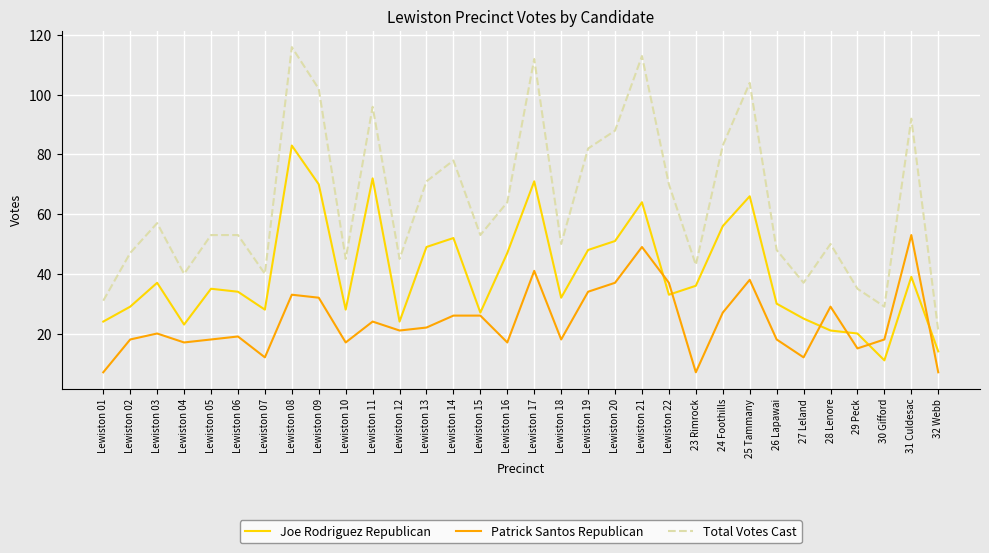

True or false: Total Votes Cast and Joe Rodriguez Republican cross at least once.

False